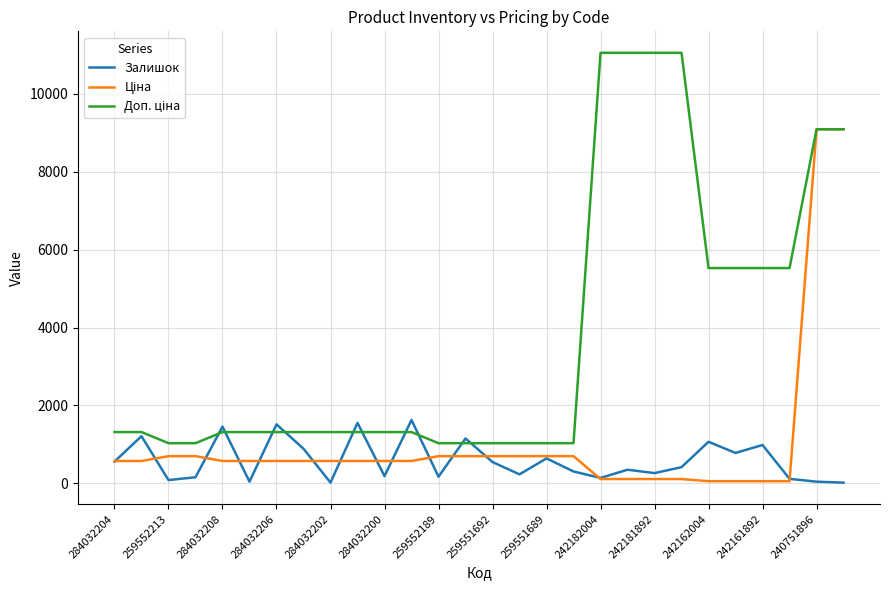

What is the greatest value displayed?

11055.0